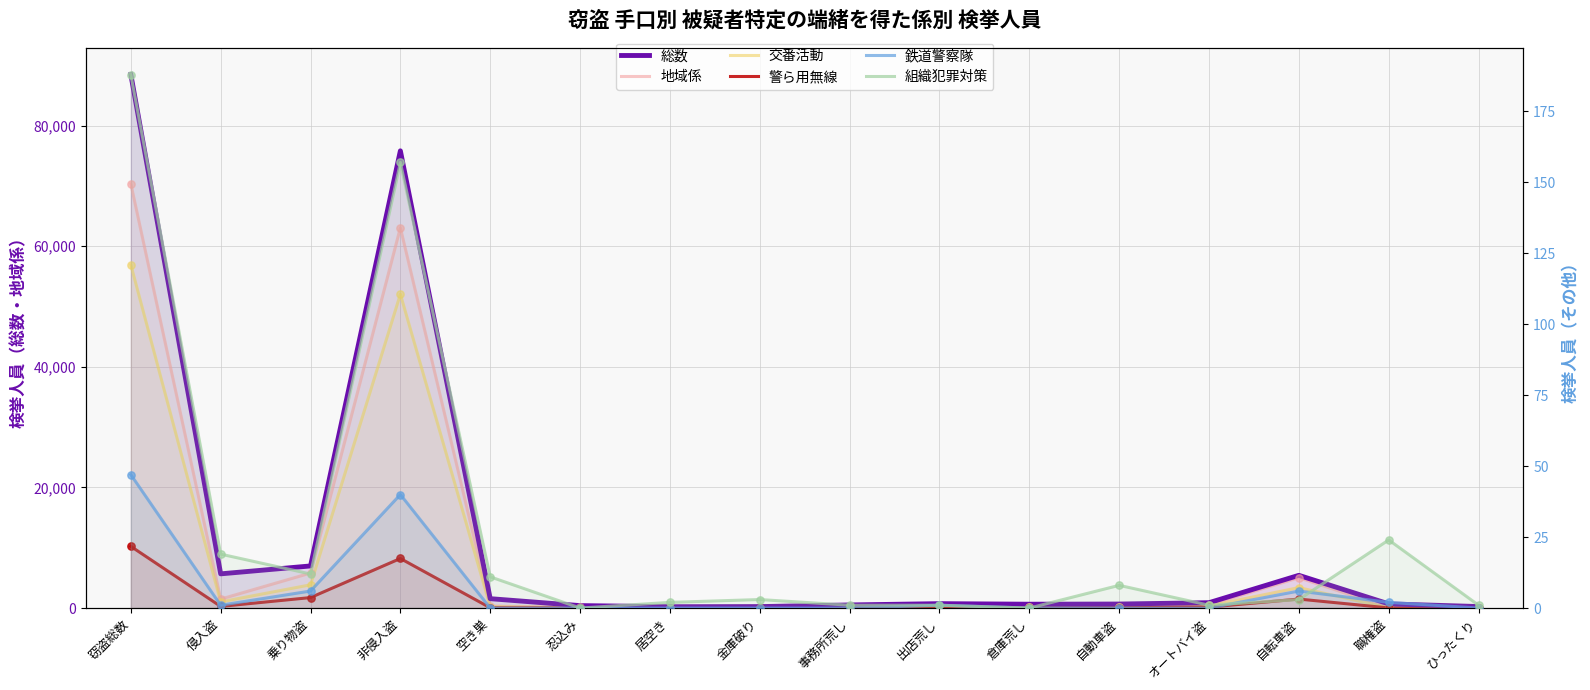

Which series has the largest total across all categories?

総数